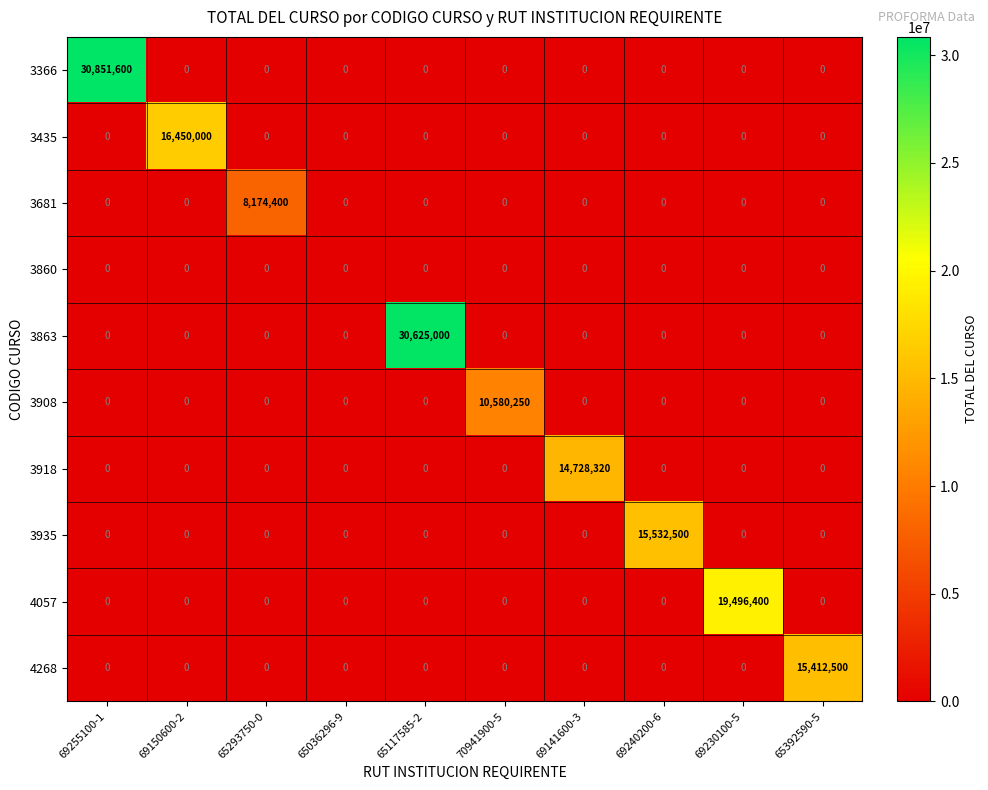

Which series has the largest total across all categories?

3366